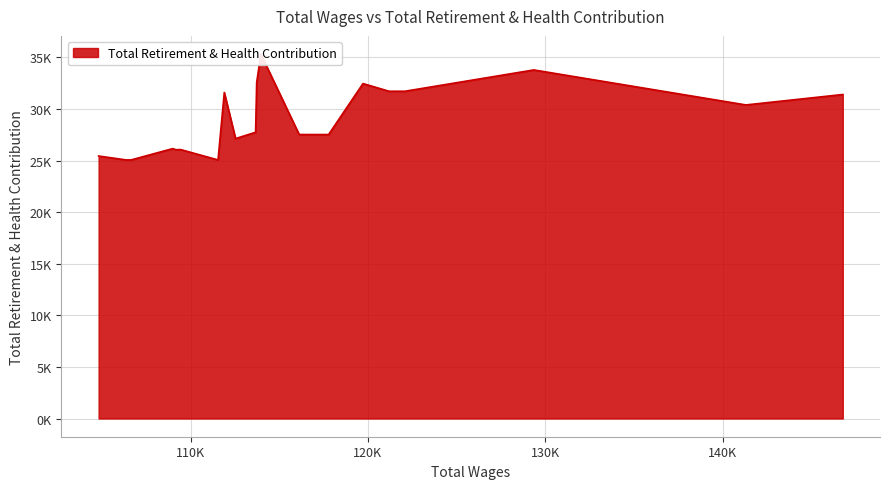

What value does the data have at 6?

27528